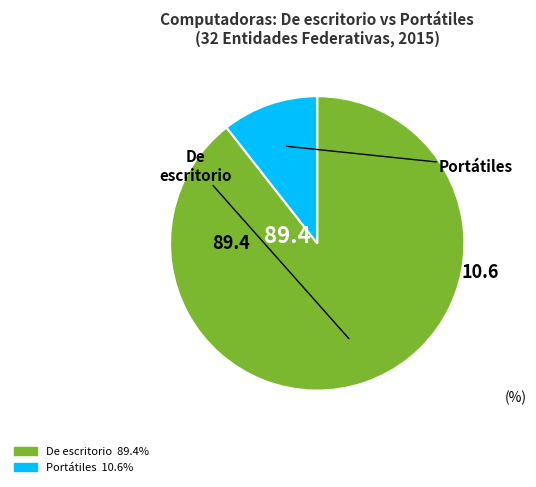

Do De escritorio and Portátiles together represent more than half of the pie?

Yes